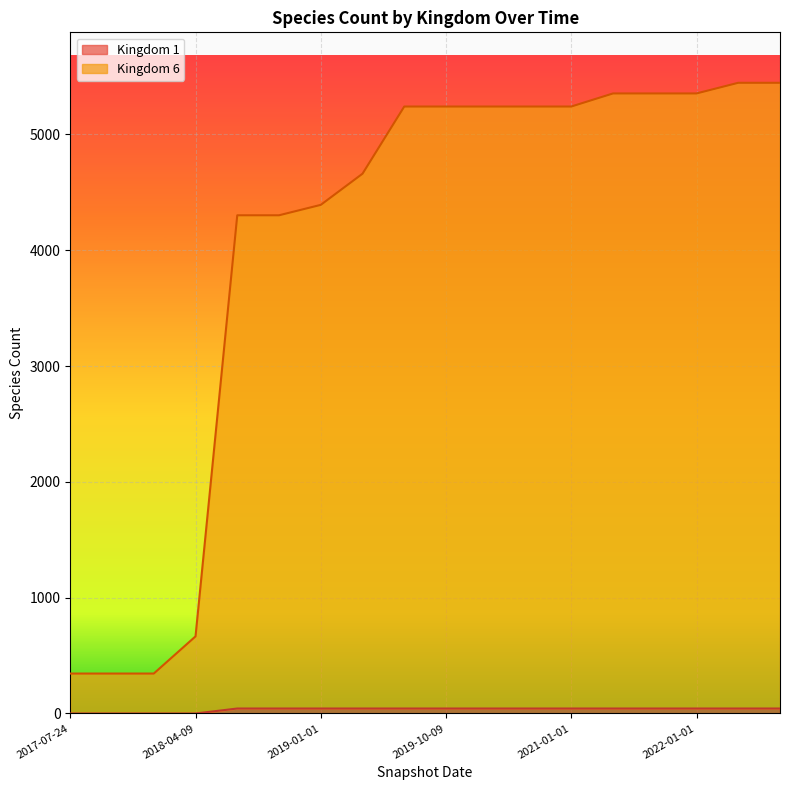

List the series in order of their peak value, highest first.

Kingdom 6, Kingdom 1